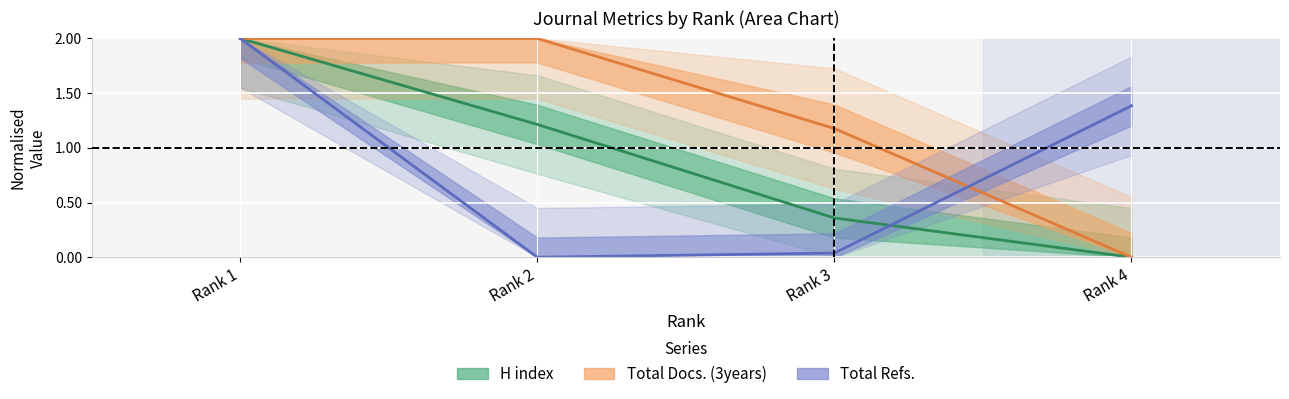

Which series has the widest spread of values?

H index